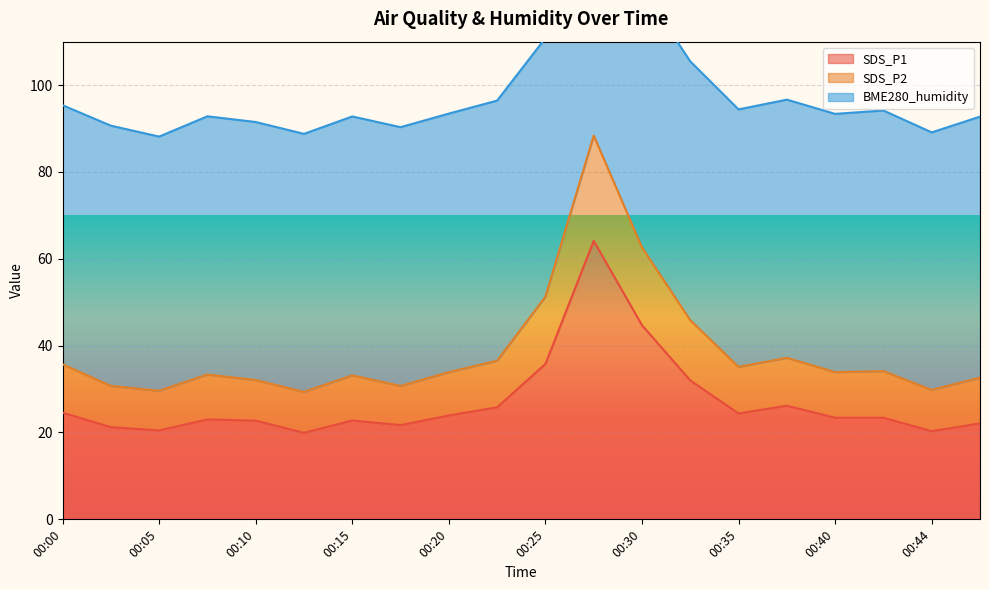

How many data points in SDS_P1 are less than 23?

8